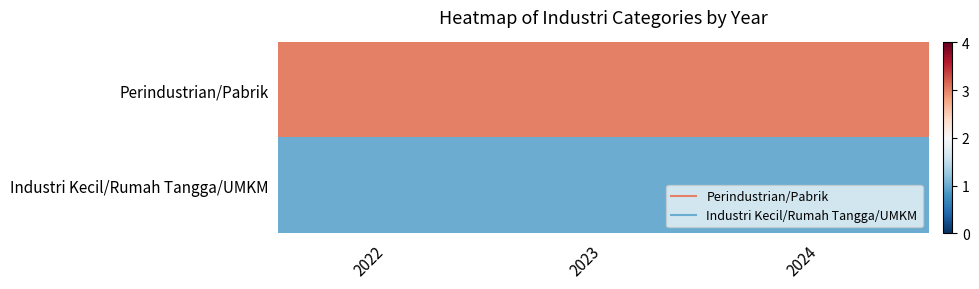

Which has a higher value, 2024 or 2022?

2024